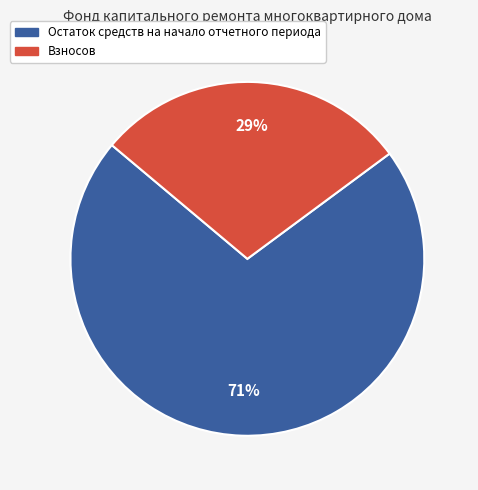

Is there a majority slice in this chart?

Yes